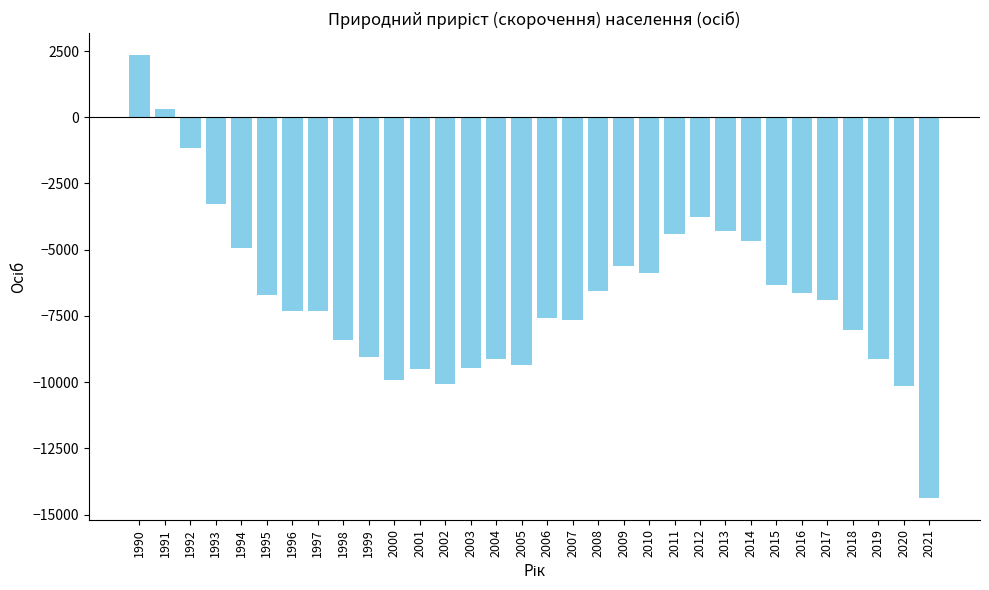

What is the maximum value shown in the chart?

2341